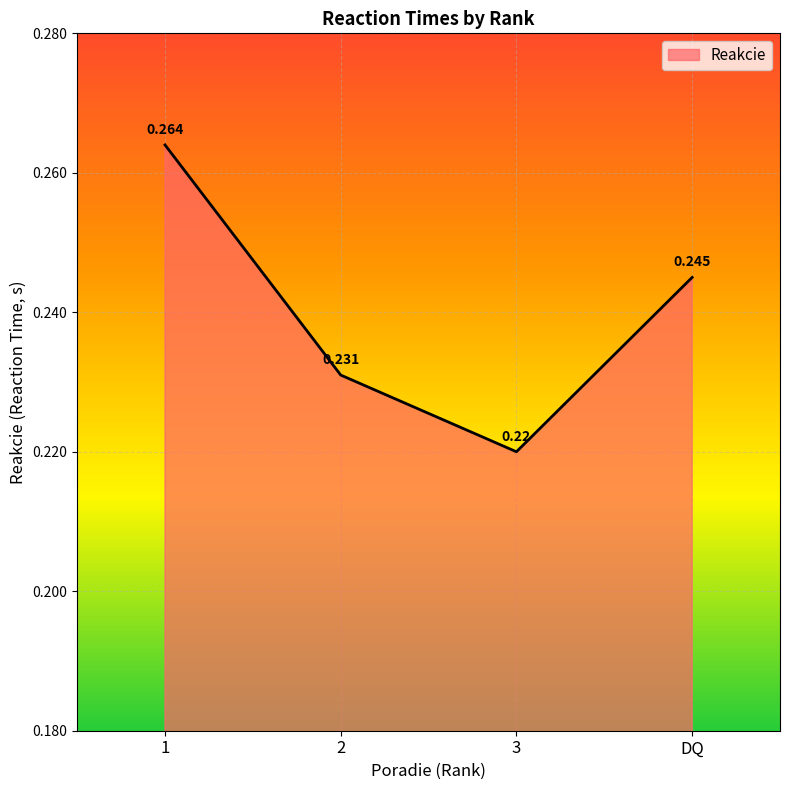

List the labels in order of value, smallest first.

3, 2, DQ, 1